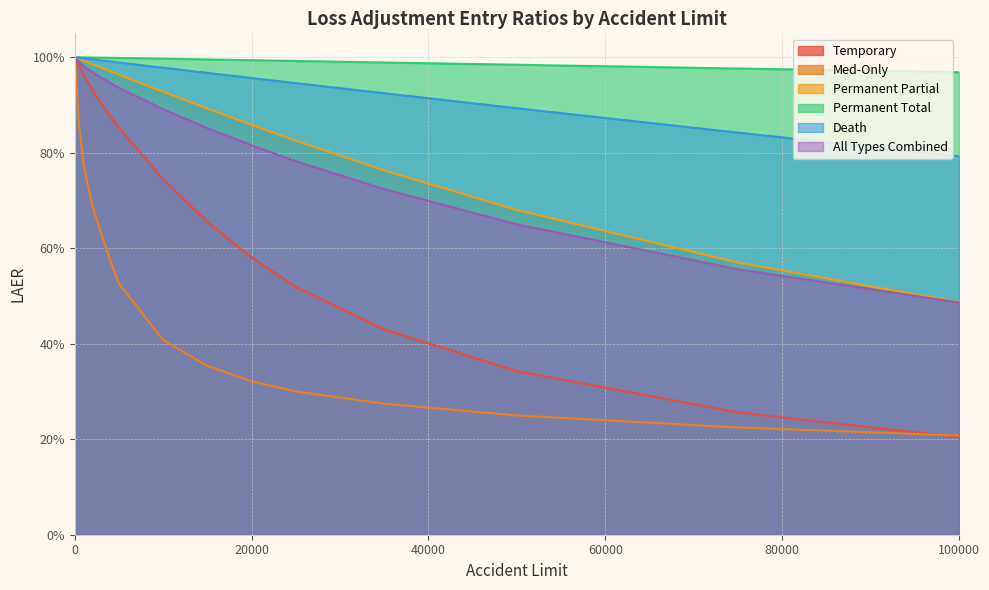

Rank the categories by LAER_Death value from highest to lowest.

0, 500, 1000, 2000, 3000, 4000, 5000, 10000, 15000, 20000, 25000, 35000, 50000, 75000, 100000